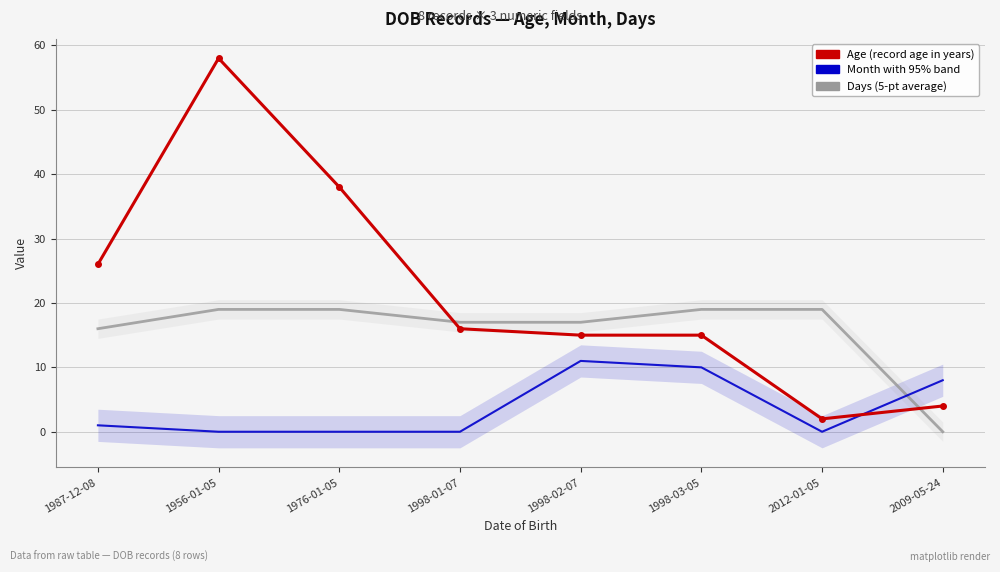

What is the sum of all Age values?

174